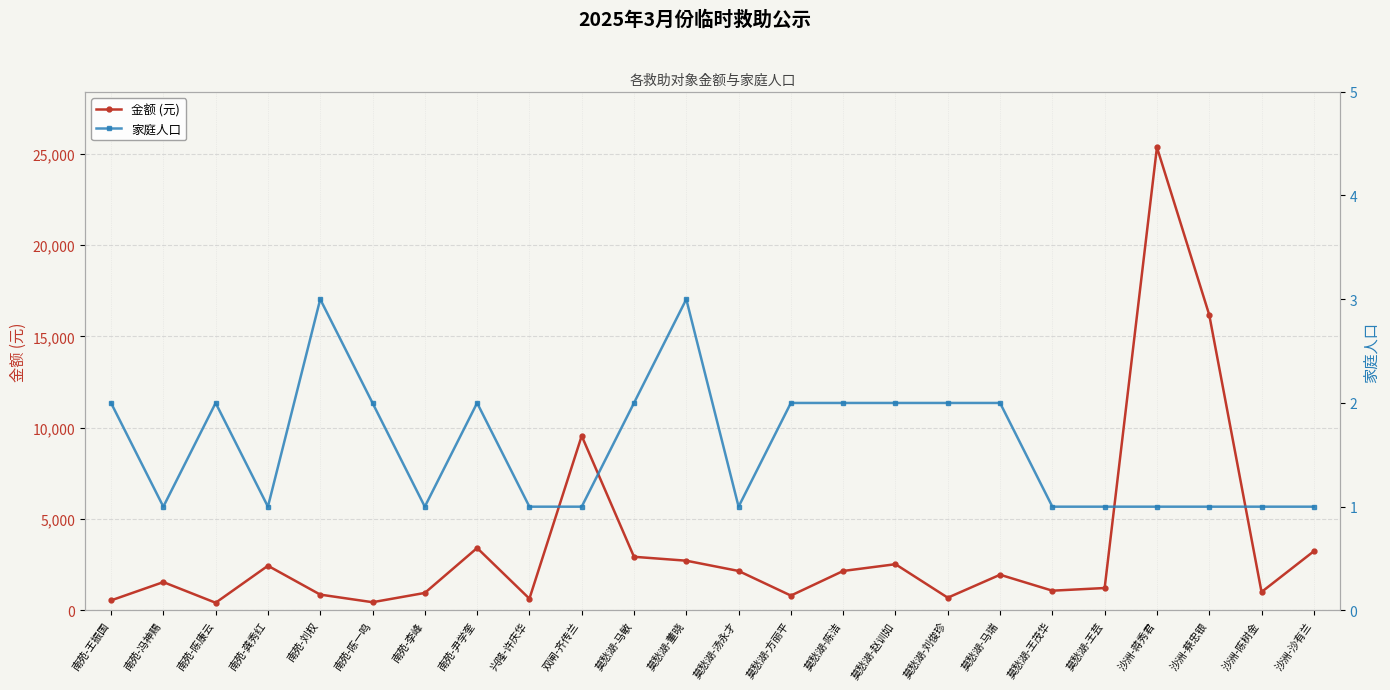

The value of 家庭人口 at 沙洲-陈树金 is 1. True or false?

True